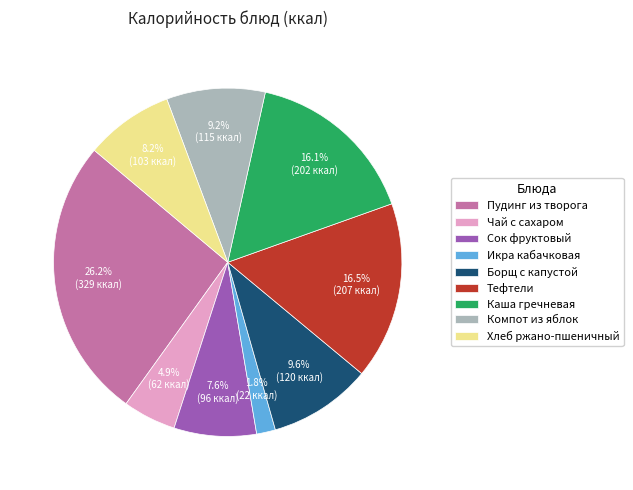

How many segments does this pie chart have?

9